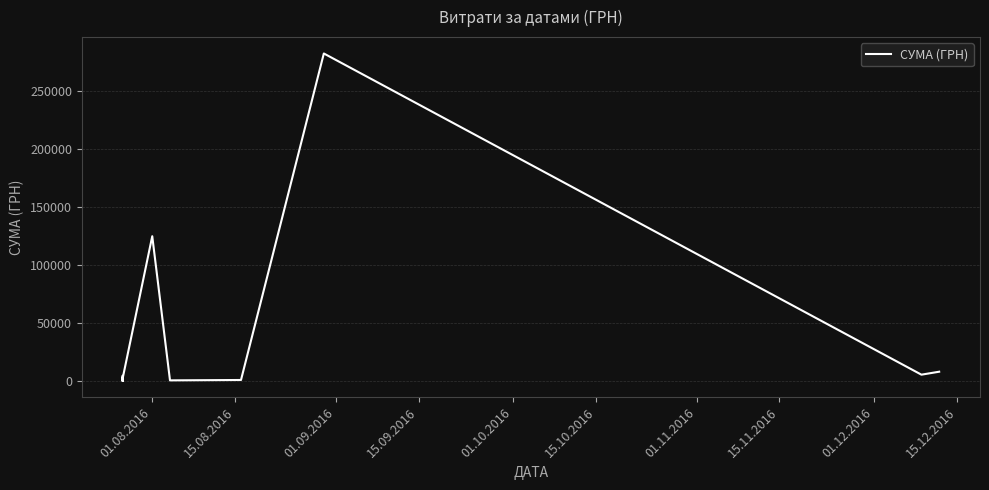

What is the difference between the second highest and second lowest values?

124642.5